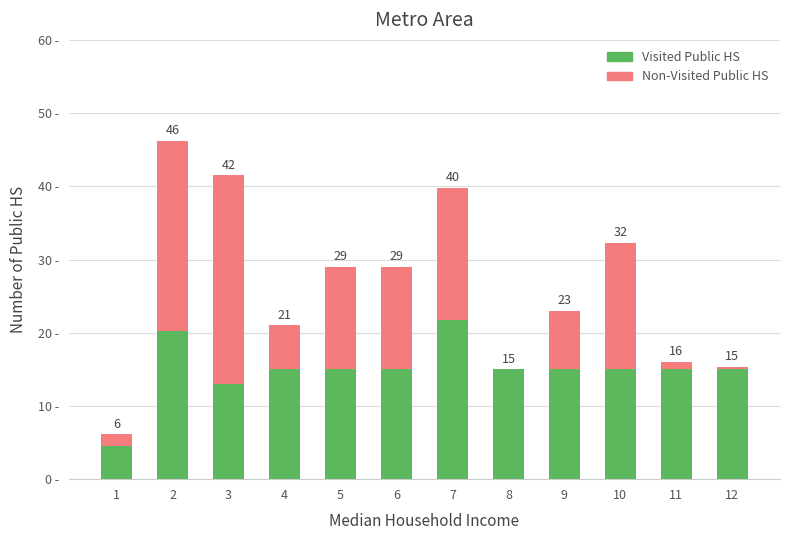

Which has a higher value, 6 or 9?

6